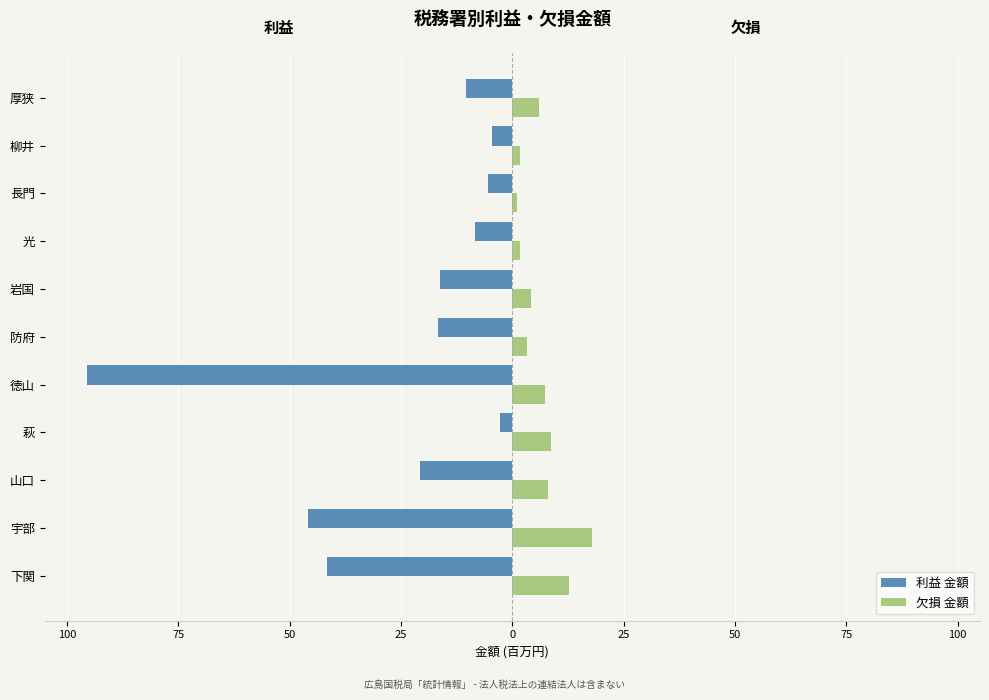

What are all the series names shown in the legend?

利益 金額, 欠損 金額